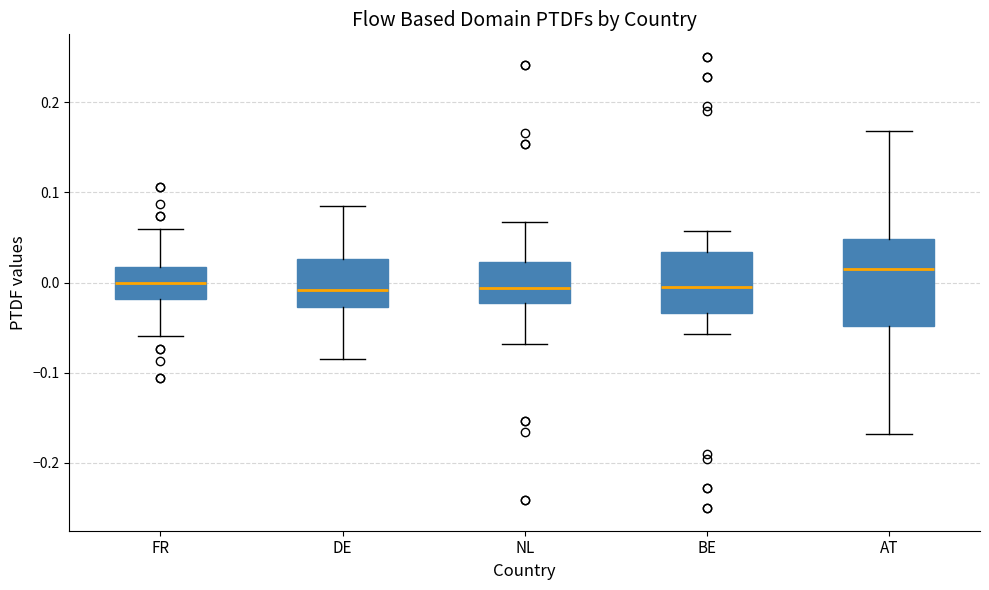

Comparing the boxes themselves (not the whiskers), which one is the tallest?

AT